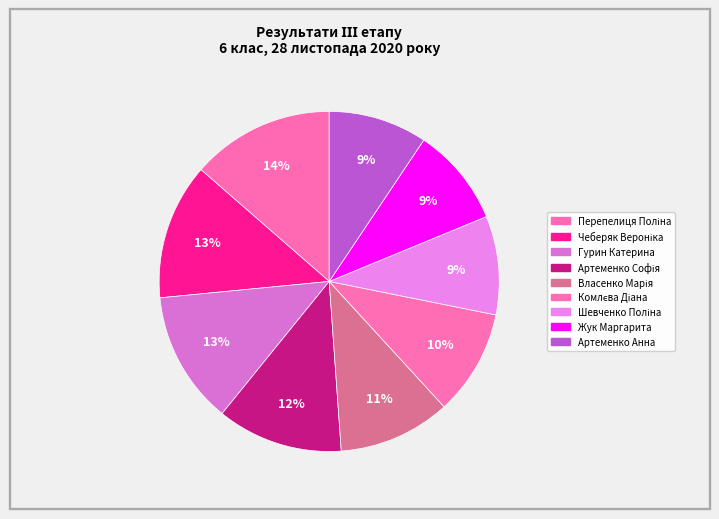

What portion of the pie excludes Перепелиця Поліна?

86.4%